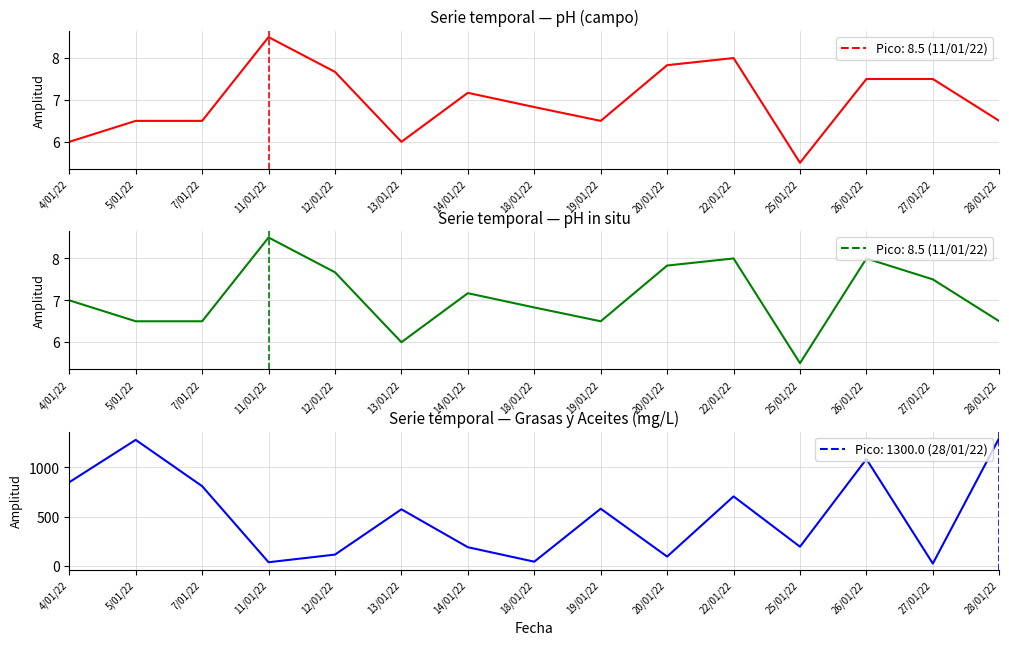

How many lines are shown in the chart?

3